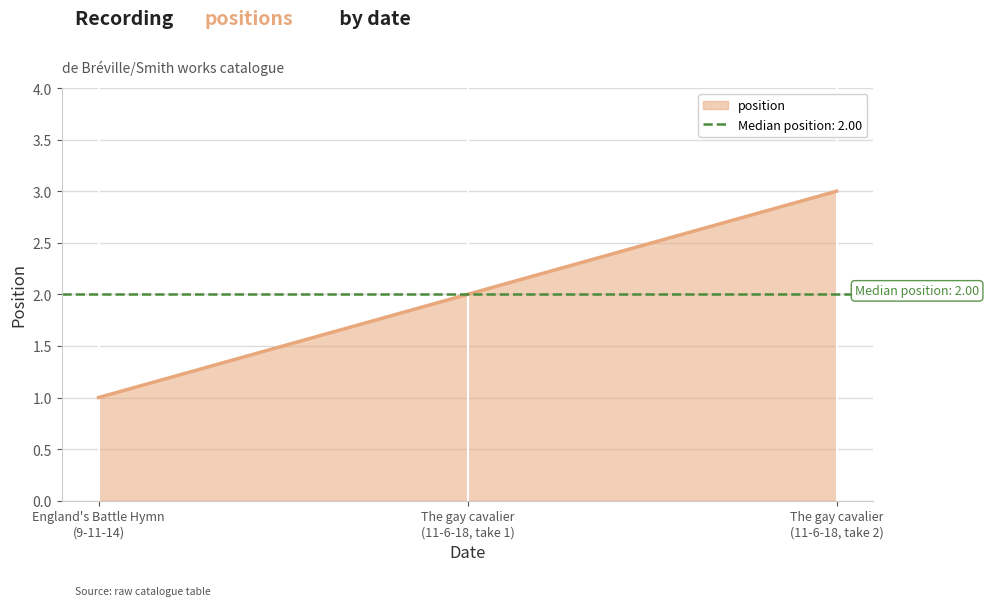

What is the maximum value for position?

3